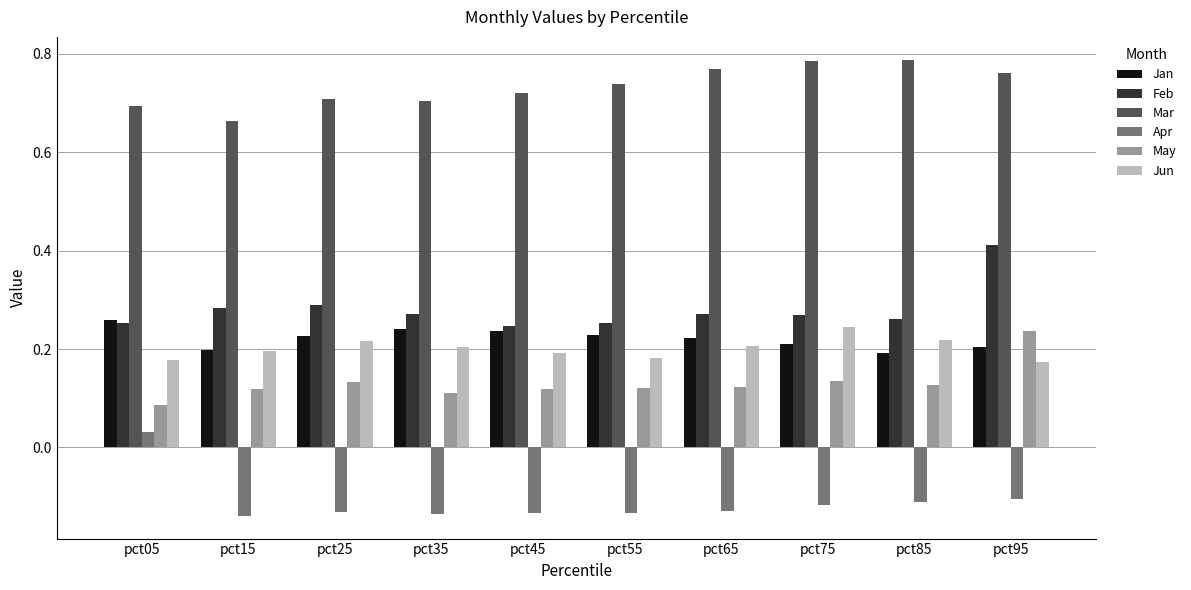

At which category is the sum across all series the highest?

pct95